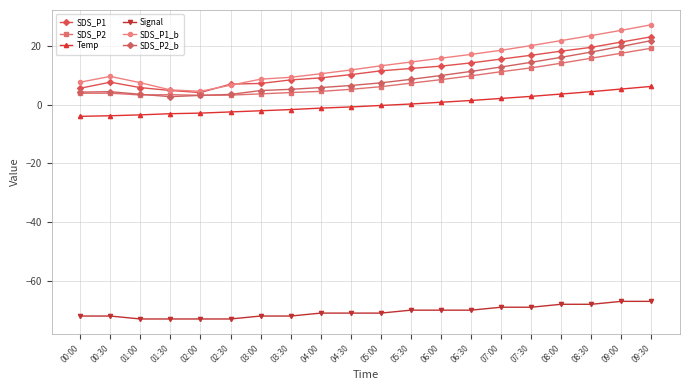

What is the difference between the SDS_P2_b values at 03:30 and 04:30?

1.3